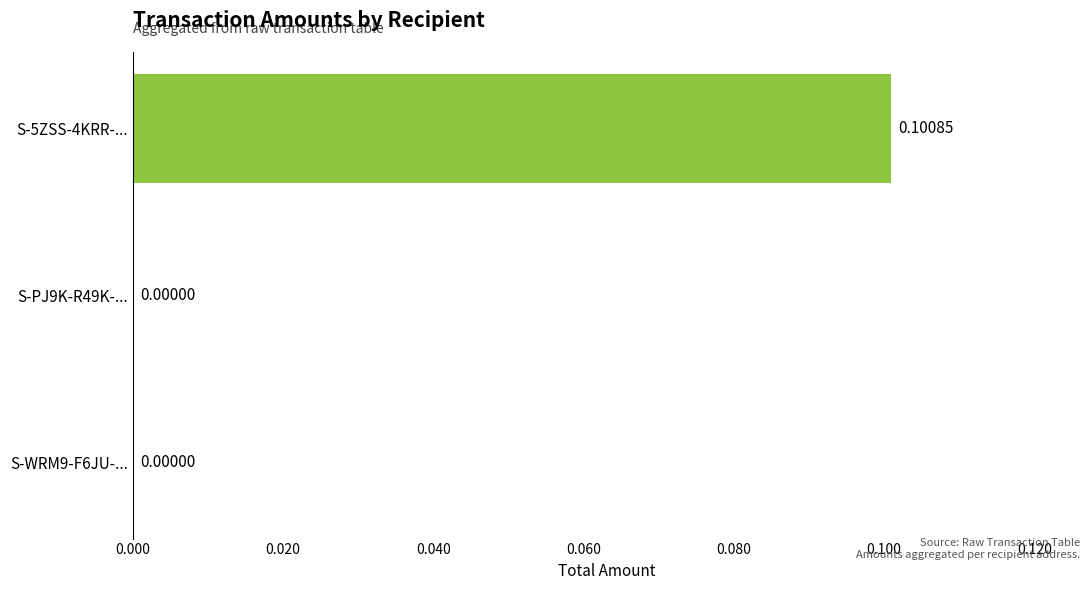

Between S-WRM9-F6JU-... and S-5ZSS-4KRR-..., which is larger?

S-5ZSS-4KRR-...